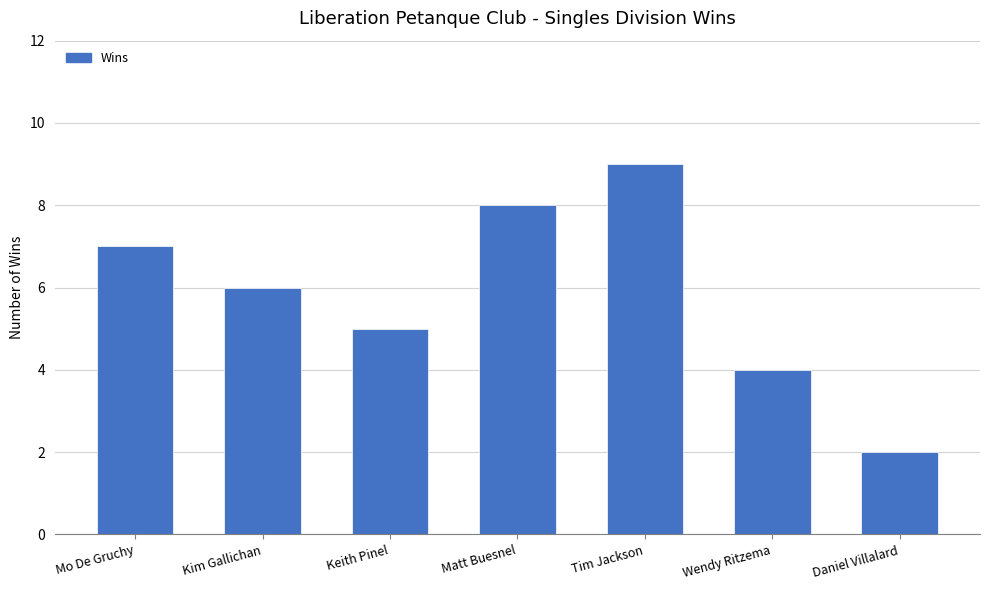

What is the value of the 5th bar from the left?

9